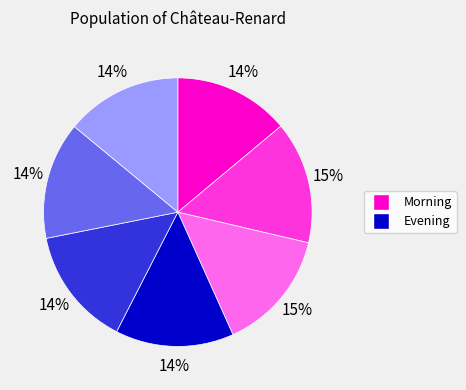

To the nearest percent, what is the average slice percentage?

14%